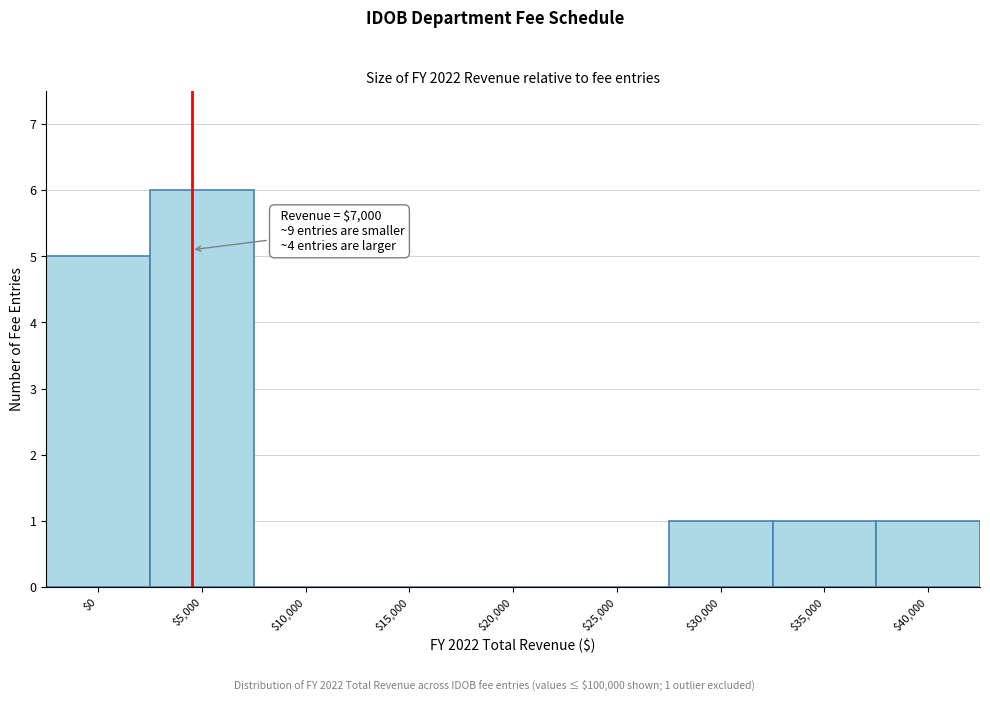

At which category does the chart reach its peak across all series?

$5,000